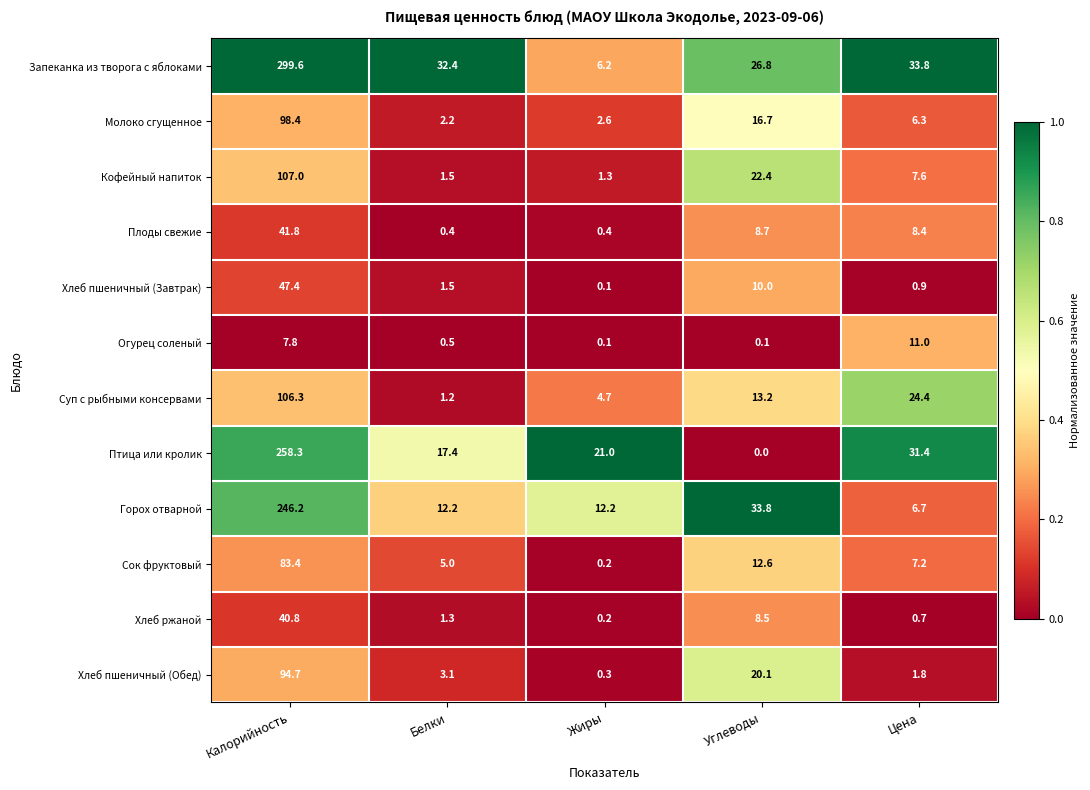

Rank the series by their maximum value, from lowest to highest.

Огурец соленый, Хлеб ржаной, Плоды свежие, Хлеб пшеничный (Завтрак), Сок фруктовый, Хлеб пшеничный (Обед), Молоко сгущенное, Суп с рыбными консервами, Кофейный напиток, Горох отварной, Птица или кролик, Запеканка из творога с яблоками